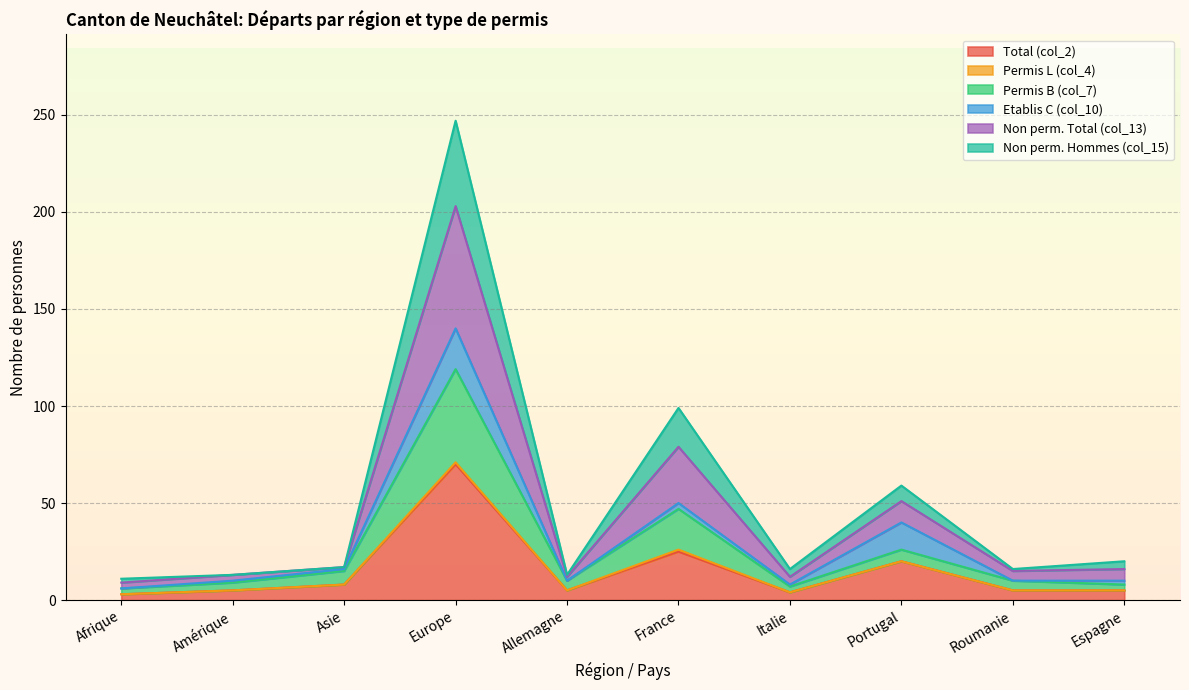

How many lines are shown in the chart?

6